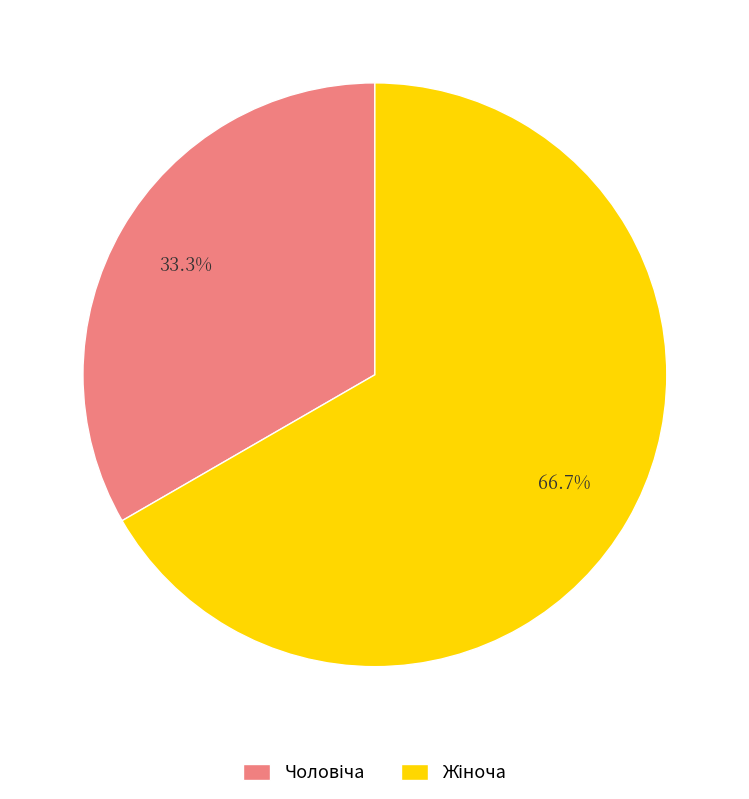

How many slices are in this pie chart?

2